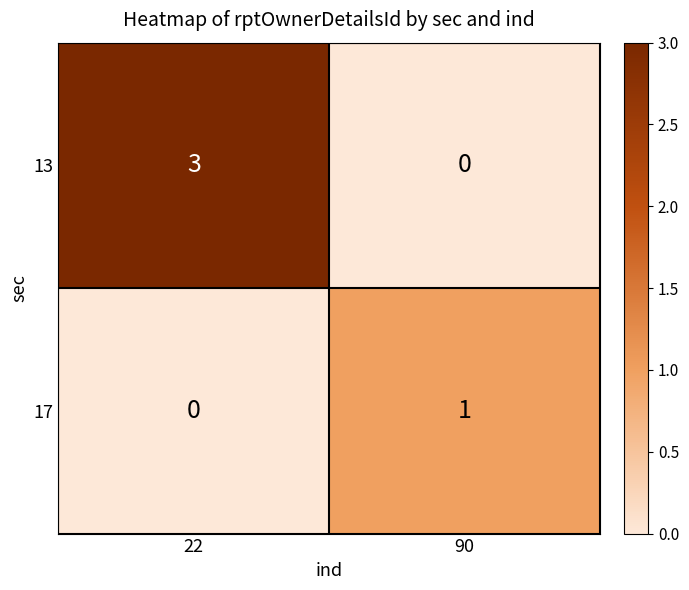

Count the number of data series in this chart.

2